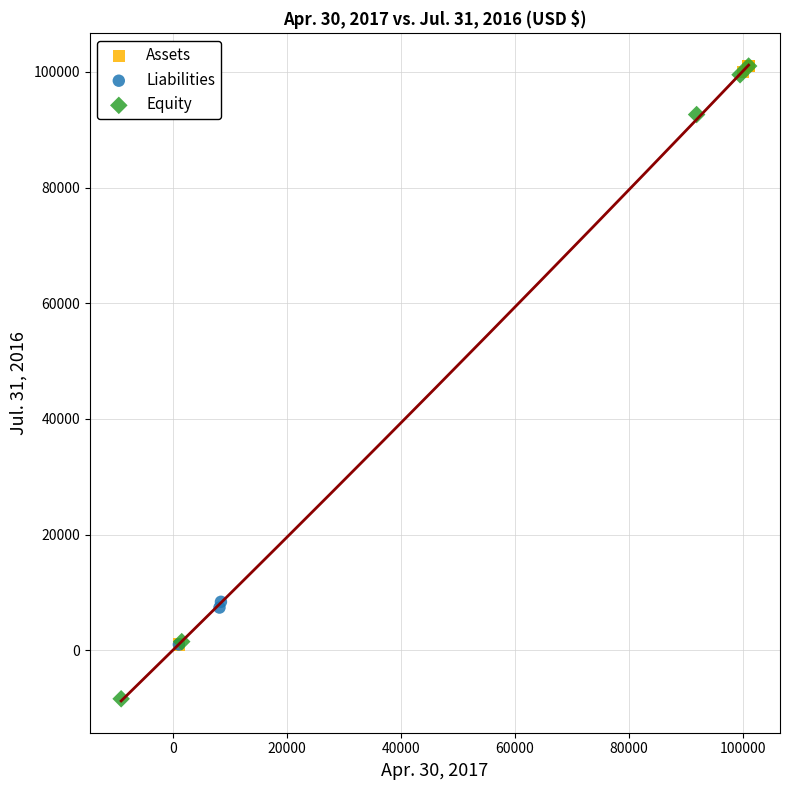

Which series has the widest spread of Y values?

Equity